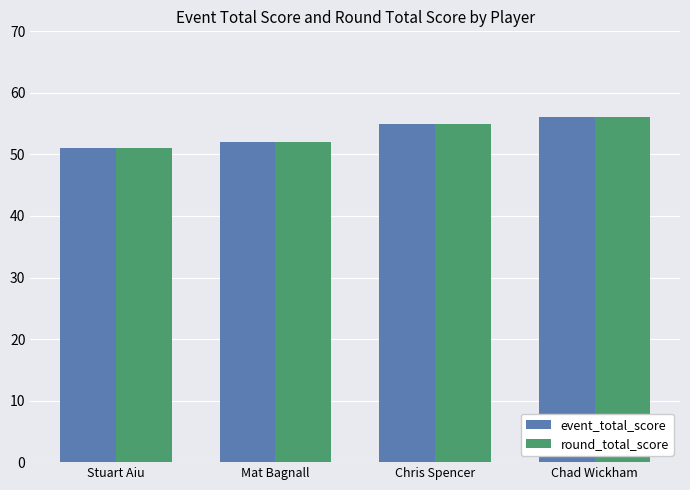

How many bars are there in total?

8